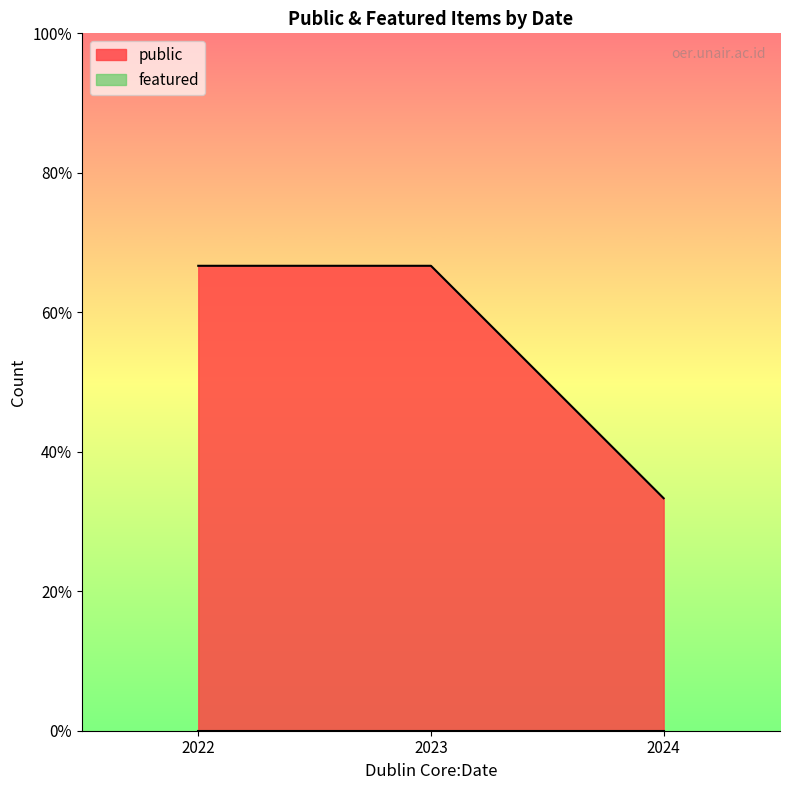

Does the chart display data point markers on the line(s)?

No